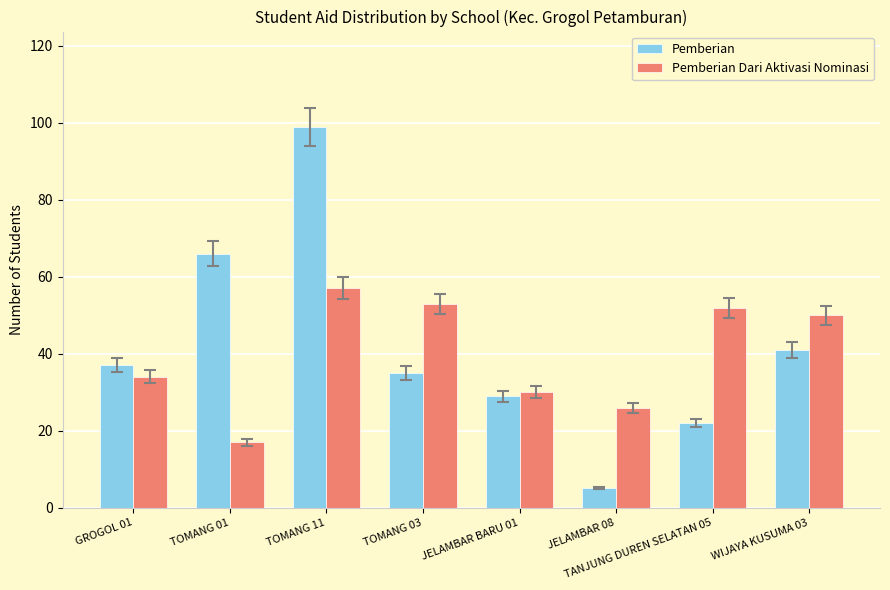

At which category is the sum across all series the highest?

TOMANG 11